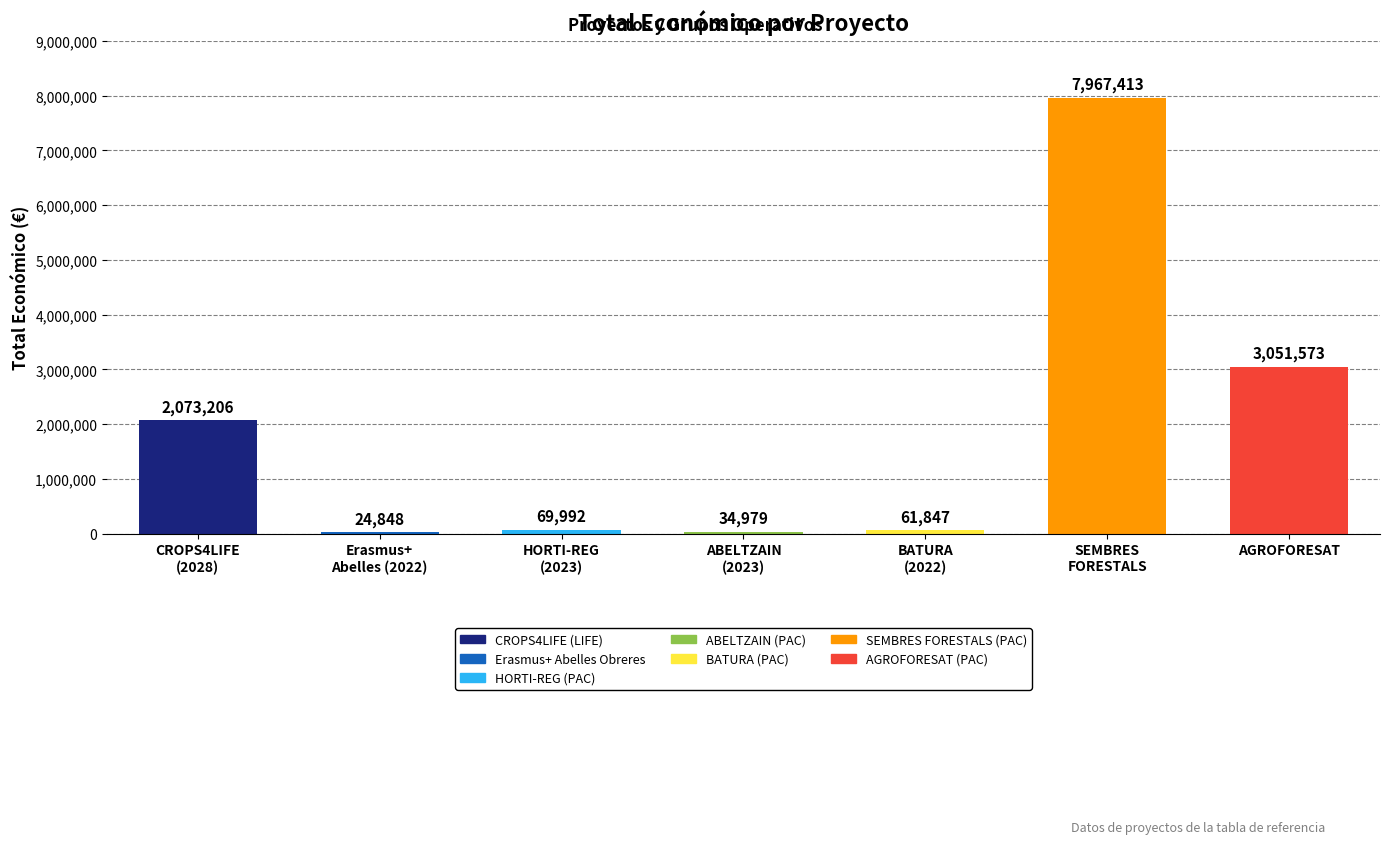

The value at HORTI-REG
(2023) is 69992. True or false?

True